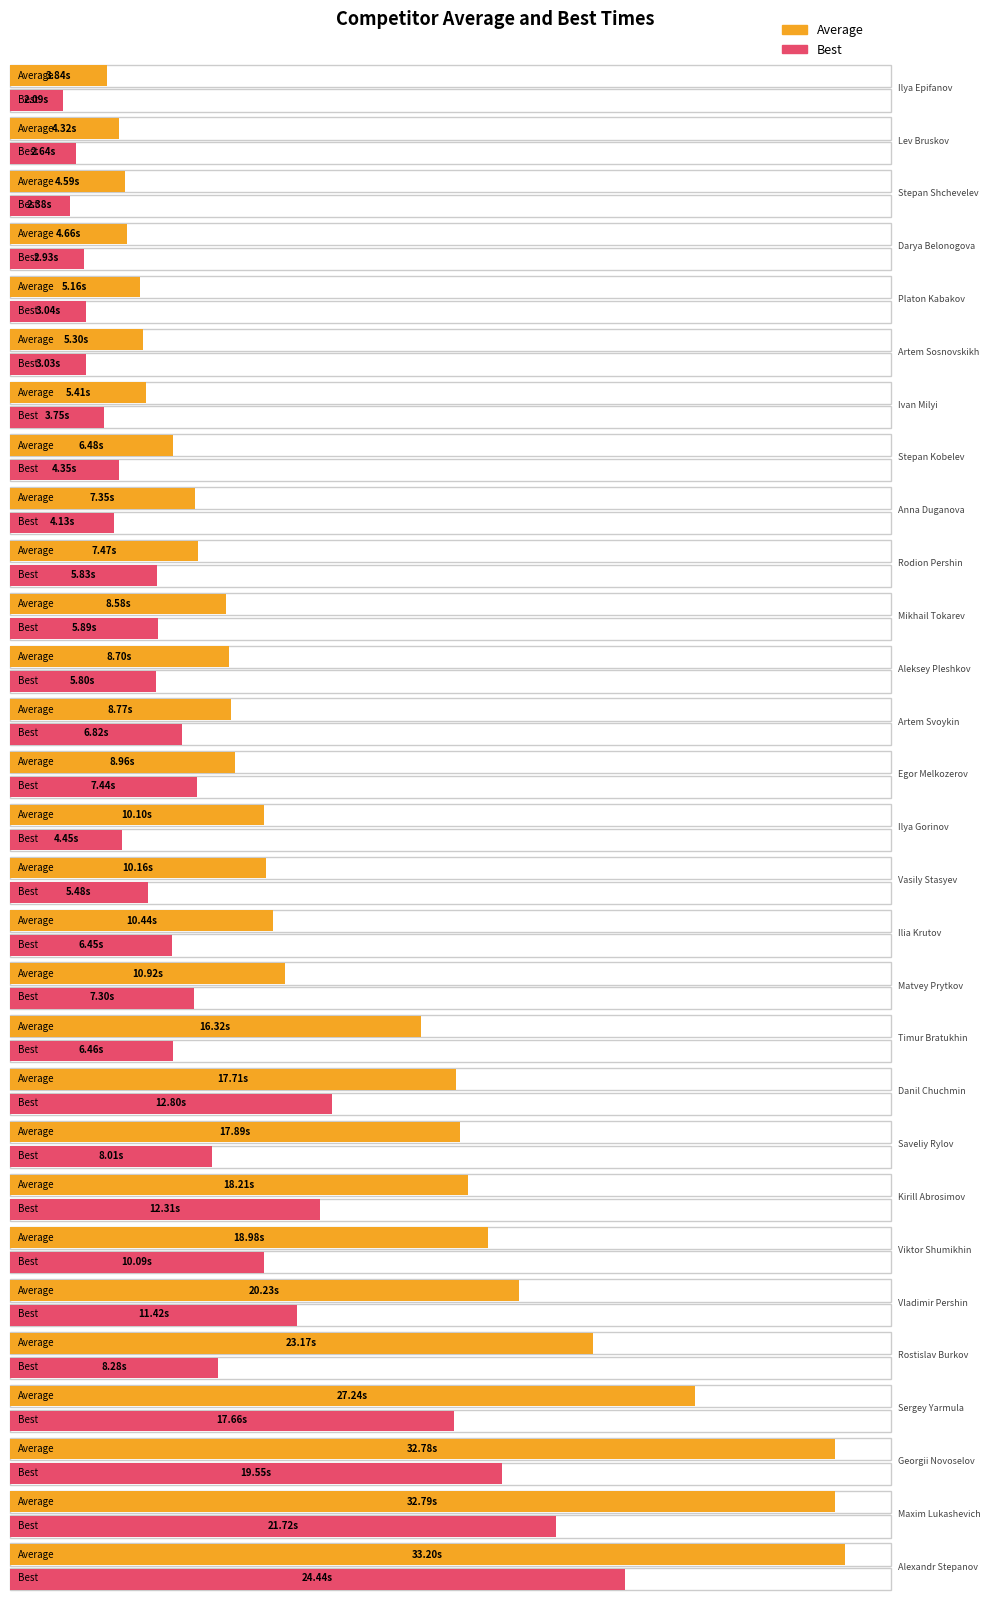

How many groups of bars are there?

29